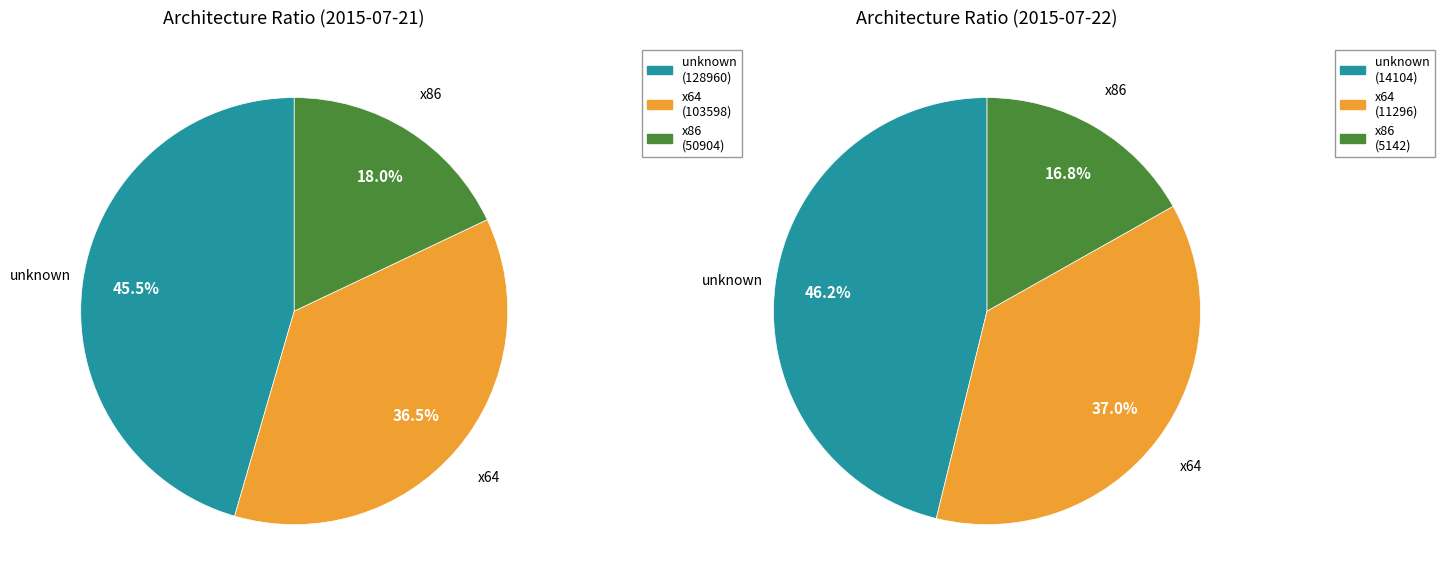

To the nearest percent, what portion does 2015-07-22 represent?

9%